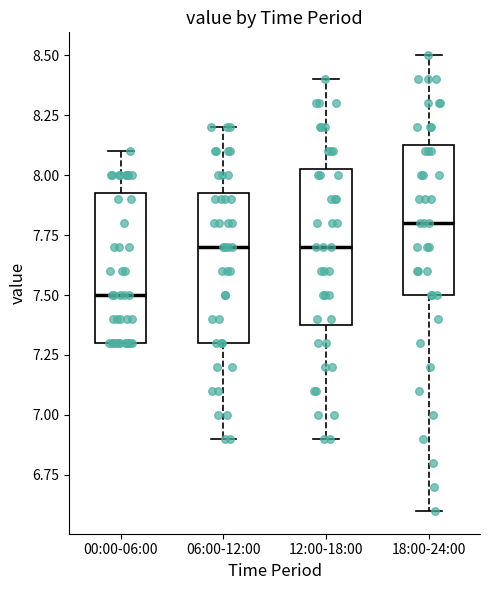

Which box's median line is the lowest?

00:00-06:00